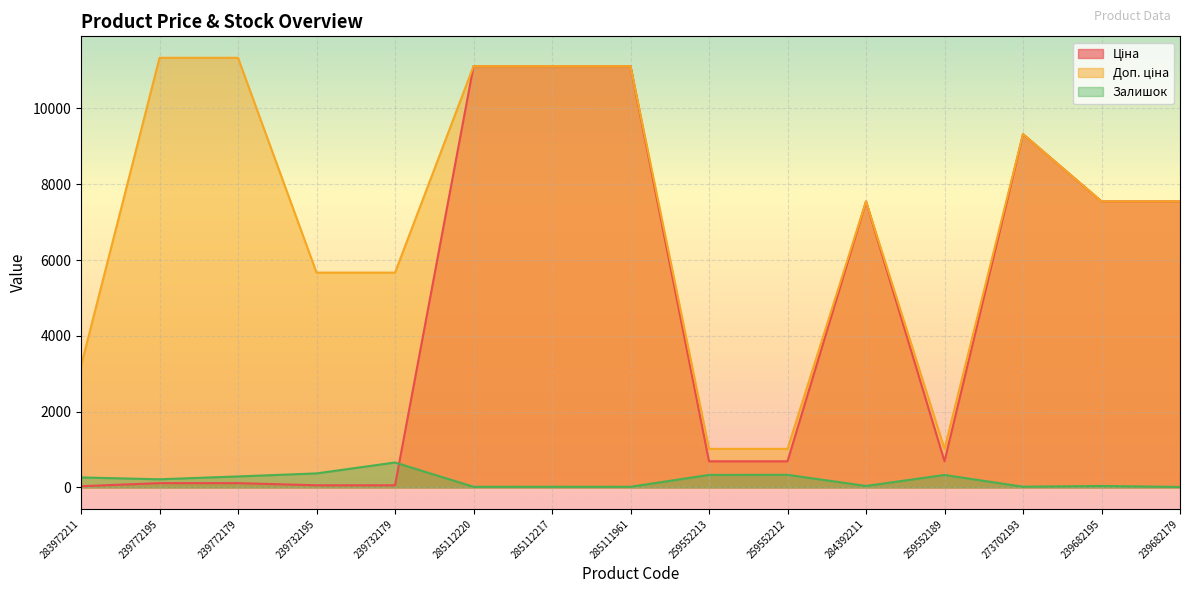

In Доп. ціна, how many points are lower than both neighbors (excluding endpoints)?

1